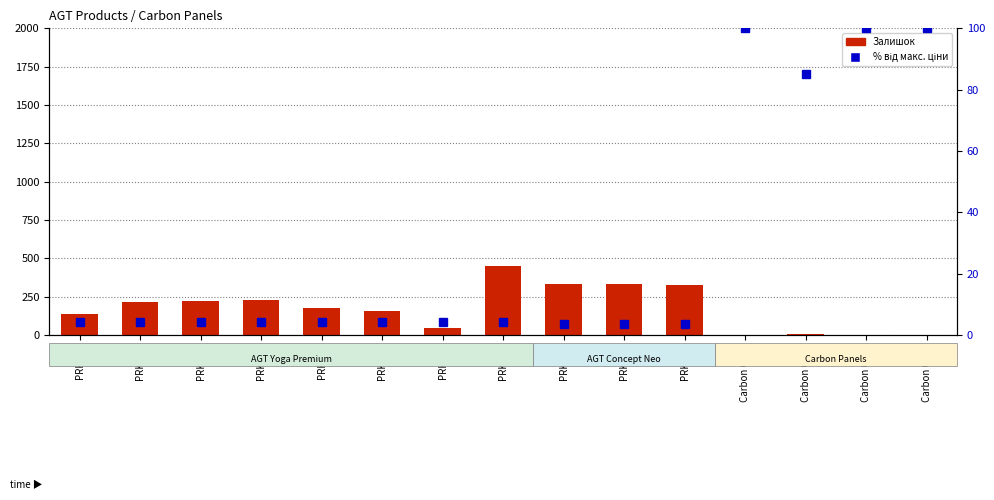

What is the total value across all series at PRK607?

326.5